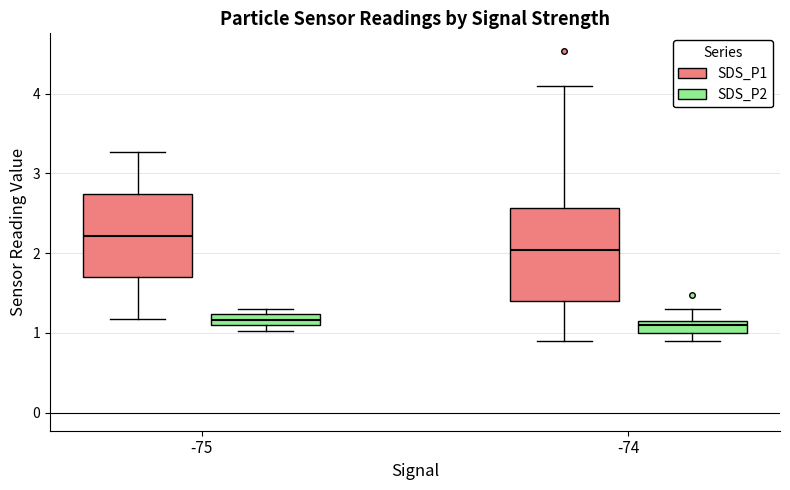

Where is the upper edge of the box for -75 (SDS_P2) on the y-axis? The values are not printed on the chart, so give them approximately, as read against the axis.

1.2